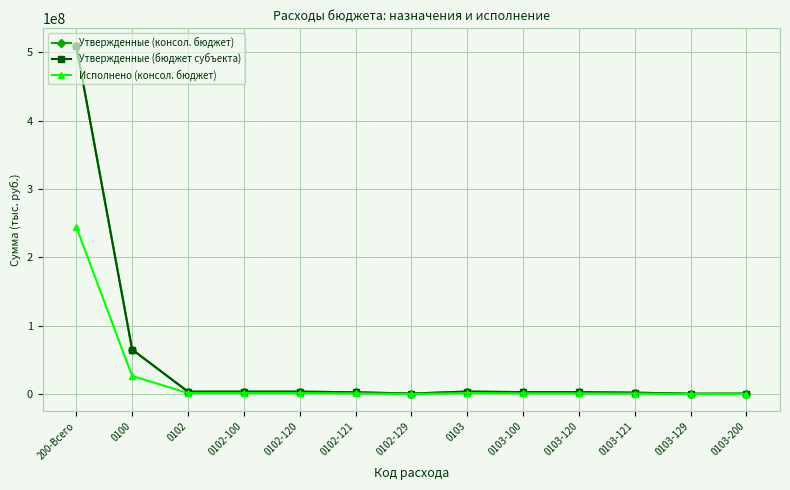

How many series are shown in this chart?

3